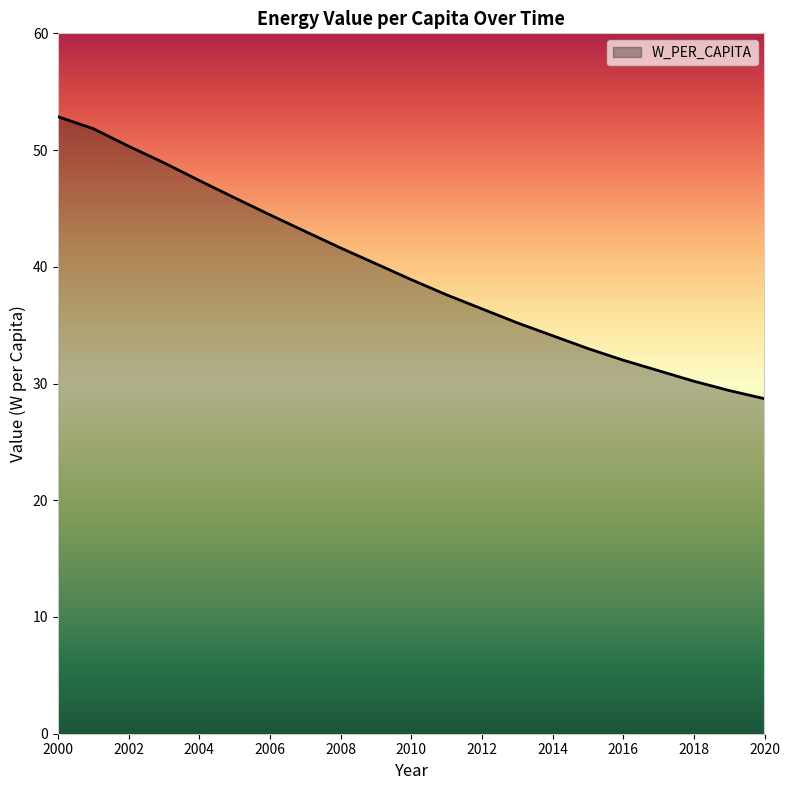

What is the smallest value displayed?

28.7